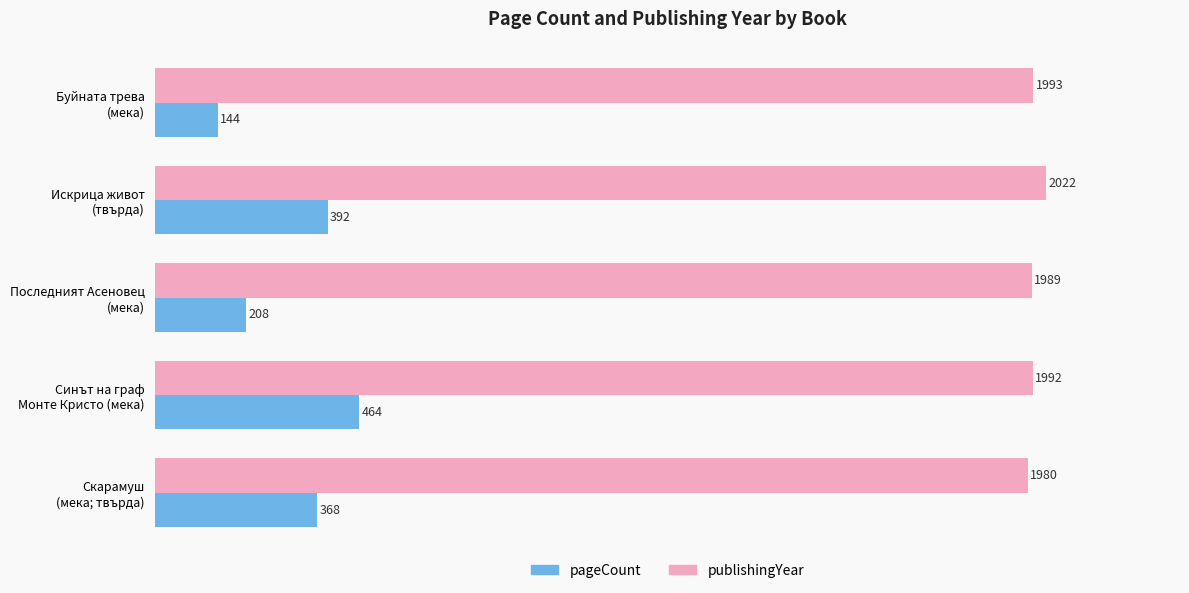

What is the greatest value displayed?

2022